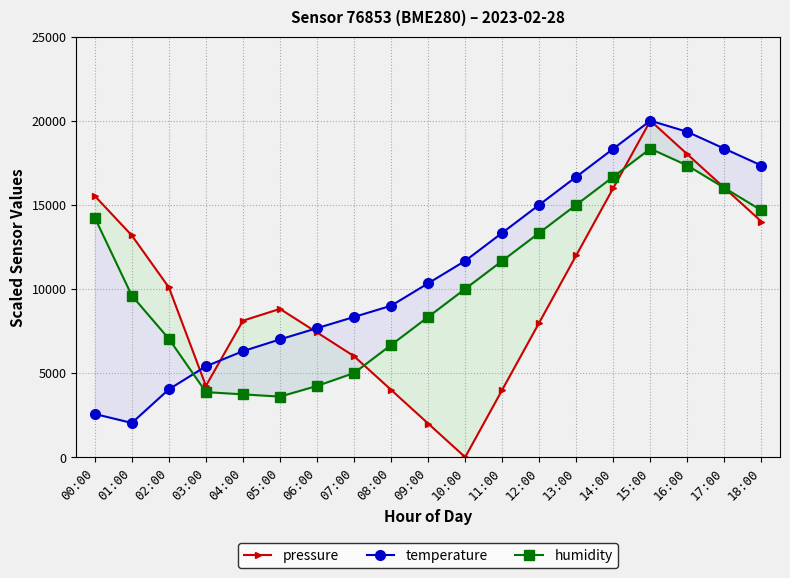

Reading left to right, transcribe all the data shown in this chart.

pressure: 15524.0	13176.0	10088.0	4236.0	8112.0	8812.0	7412.0	6000.0	4000.0	2000.0	0.0	4000.0	8000.0	12000.0	16000.0	20000.0	18000.0	16000.0	14000.0
temperature: 2566.7	2033.3	4033.3	5400.0	6300.0	7000.0	7666.7	8333.3	9000.0	10333.3	11666.7	13333.3	15000.0	16666.7	18333.3	20000.0	19333.3	18333.3	17333.3
humidity: 14233.3	9600.0	7033.3	3866.7	3733.3	3600.0	4233.3	5000.0	6666.7	8333.3	10000.0	11666.7	13333.3	15000.0	16666.7	18333.3	17333.3	16000.0	14666.7